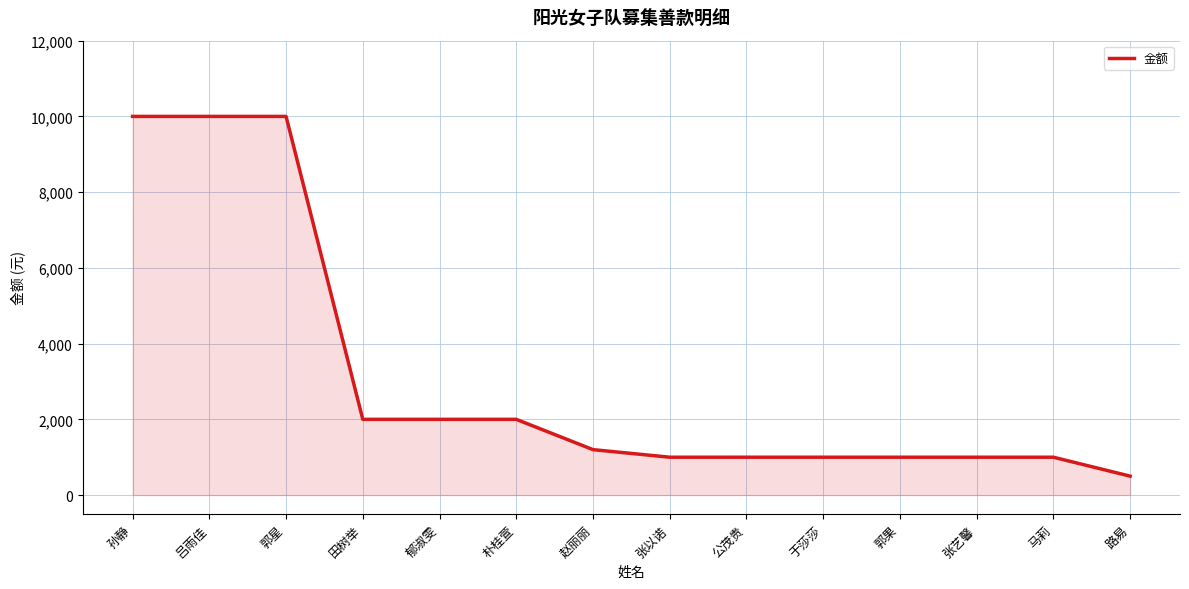

Reading left to right, what are all the values shown in this chart?

孙静=10000	吕雨佳=10000	郭星=10000	田树举=2000	郁淑雯=2000	朴桂萱=2000	赵丽丽=1200	张以诺=1000	公茂贵=1000	于莎莎=1000	郭果=1000	张艺馨=1000	马莉=1000	路易=500